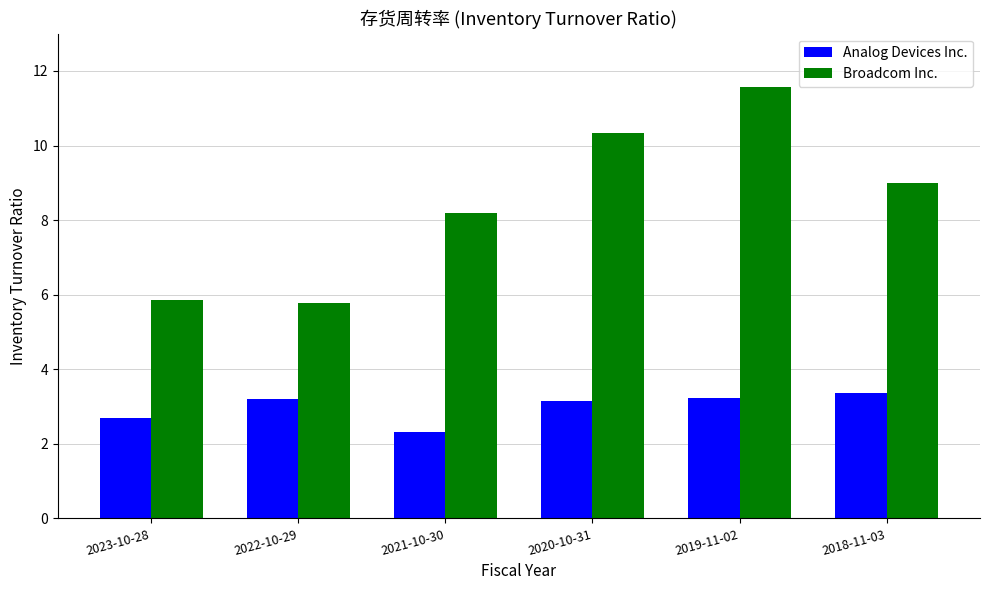

Rank the series at 2022-10-29 from highest to lowest value.

Broadcom Inc., Analog Devices Inc.